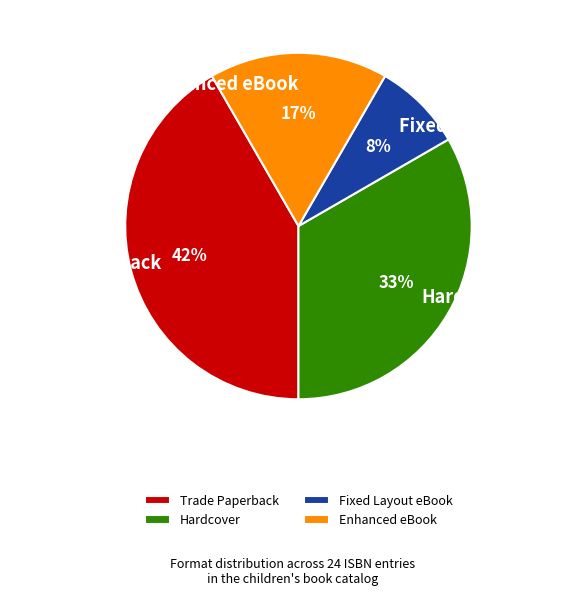

Does Trade Paperback represent more than half of the total?

No